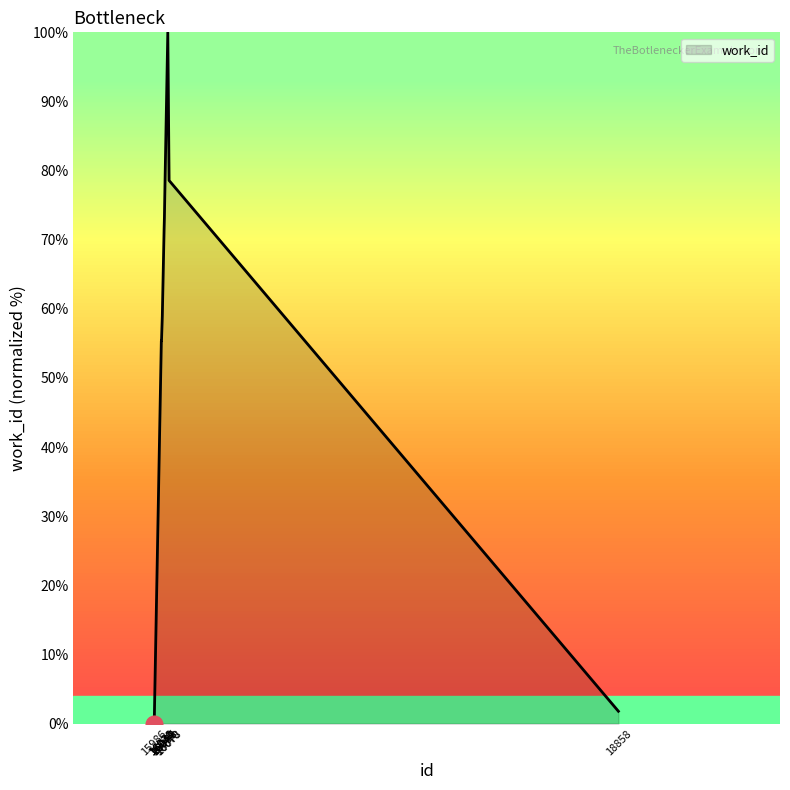

What is the sum of the values at 15986 and 16049?

73.2